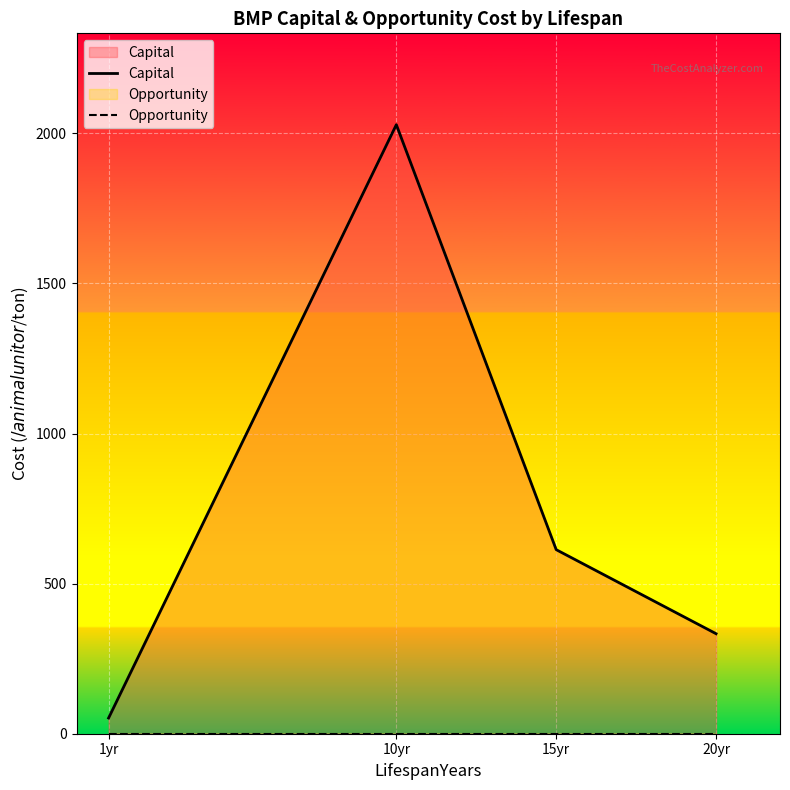

What is the sum of the Capital values at 1yr and 15yr?

665.5